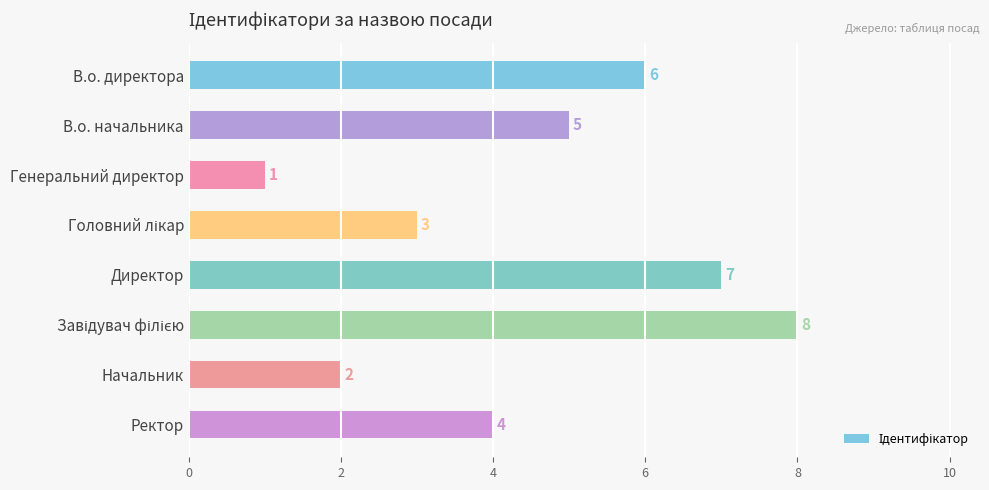

What is the change in value from Генеральний директор to Ректор?

+3